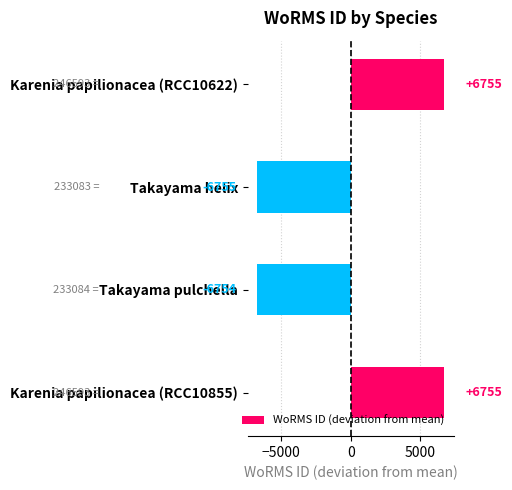

How many negative values are there?

2